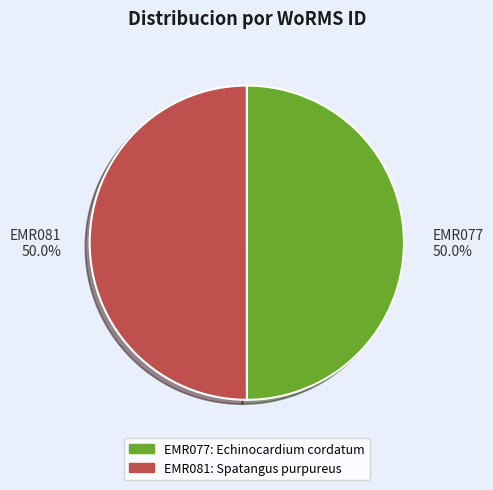

To the nearest percent, what is the combined percentage of EMR081 and EMR077?

100%